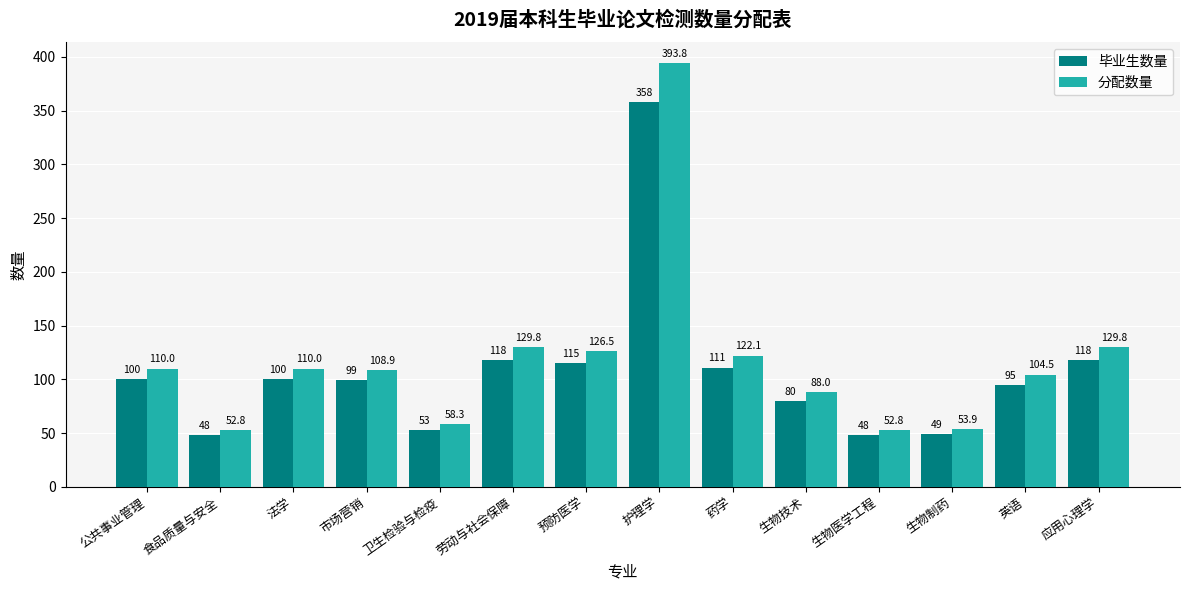

How many groups of bars are there?

14